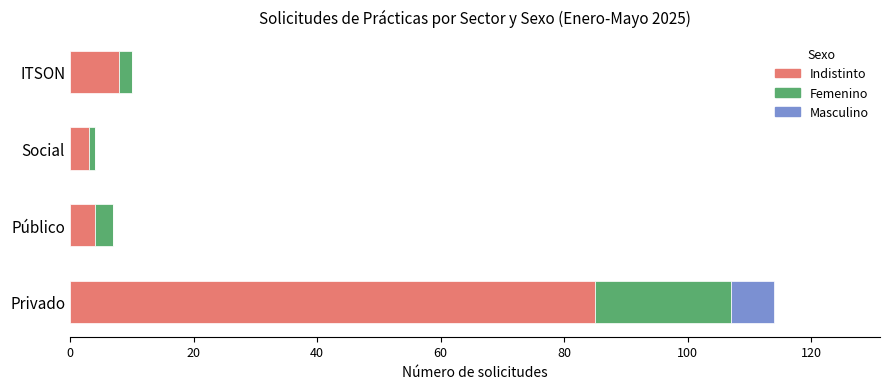

At which label does Indistinto reach its peak?

Privado